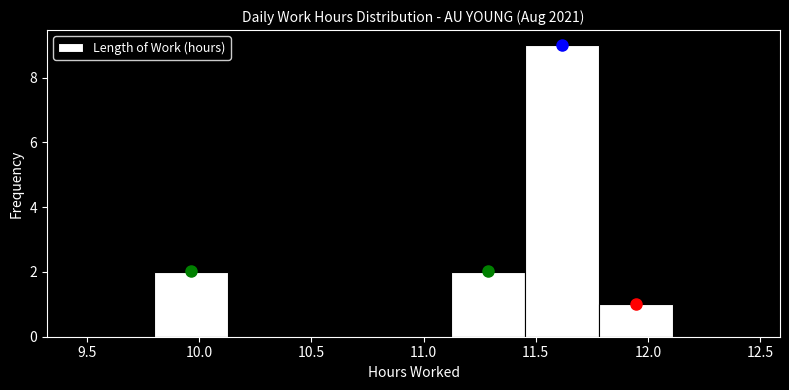

Which range on the x-axis has the tallest bar?

11.45 to 11.78